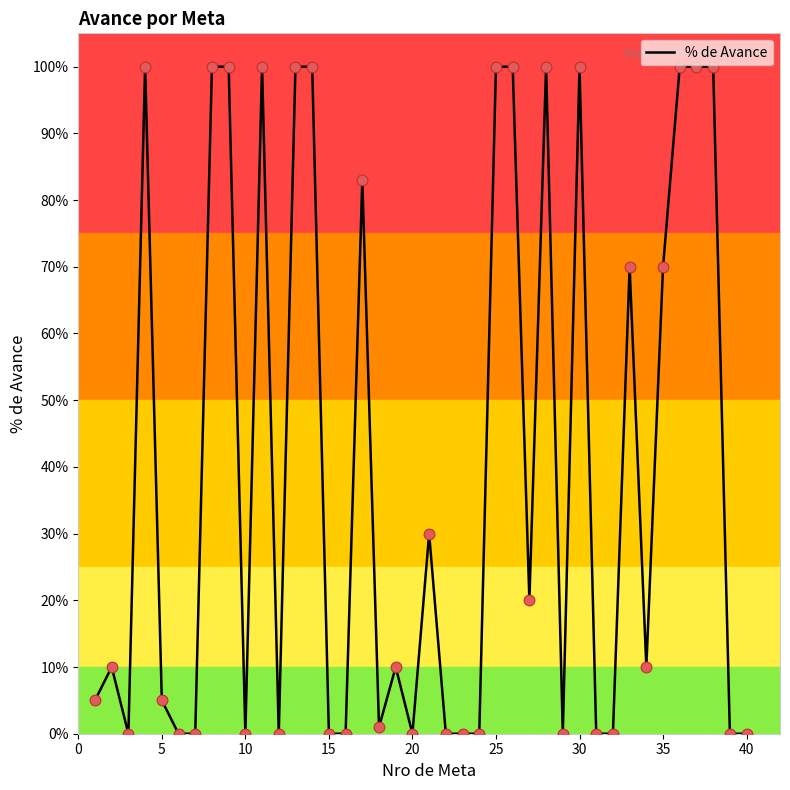

What is the greatest value displayed?

100